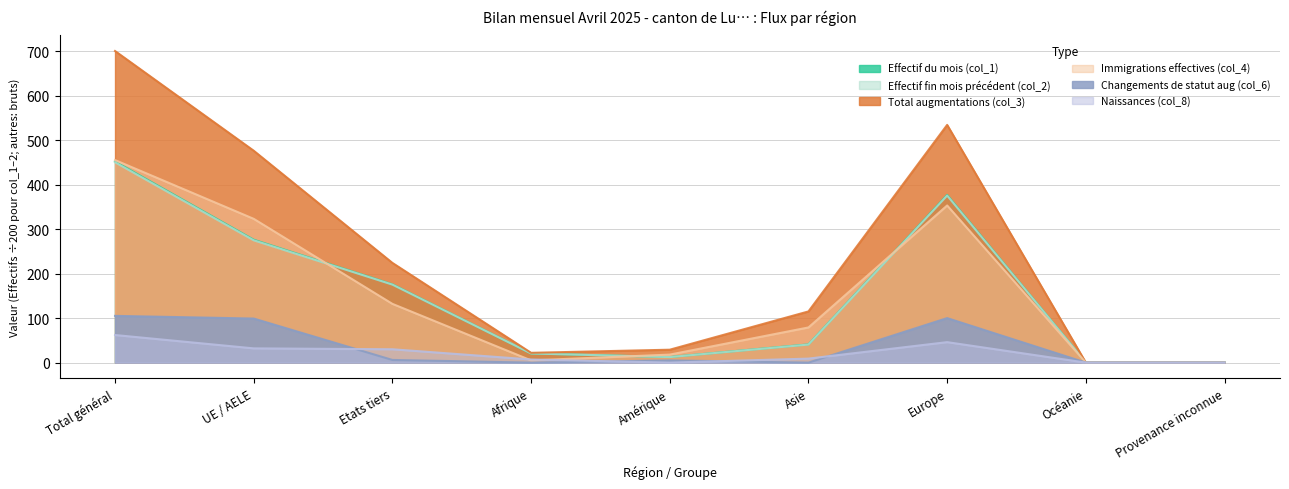

In Changements de statut aug (col_6), how many points are higher than both neighbors (excluding endpoints)?

2